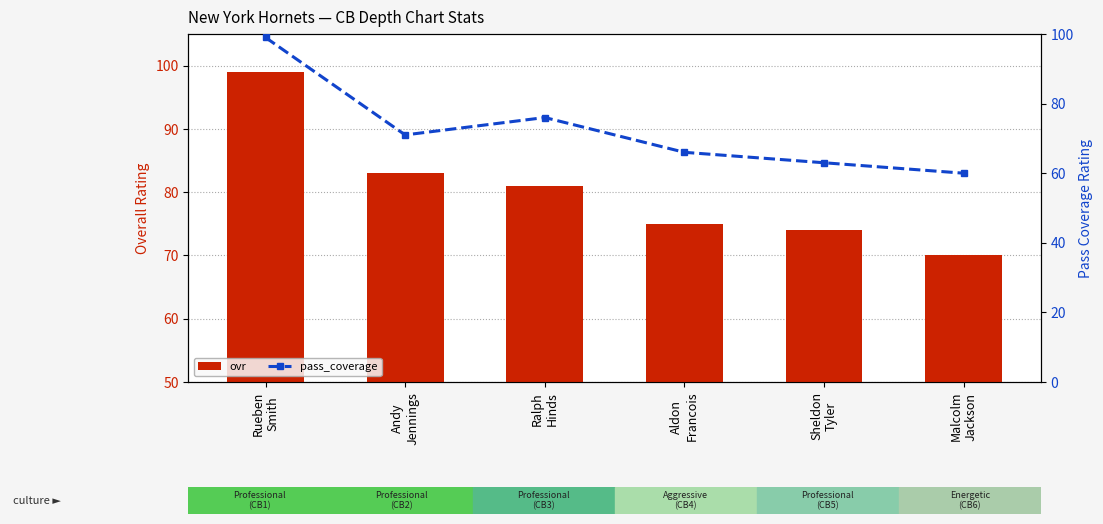

How many groups of bars are there?

6